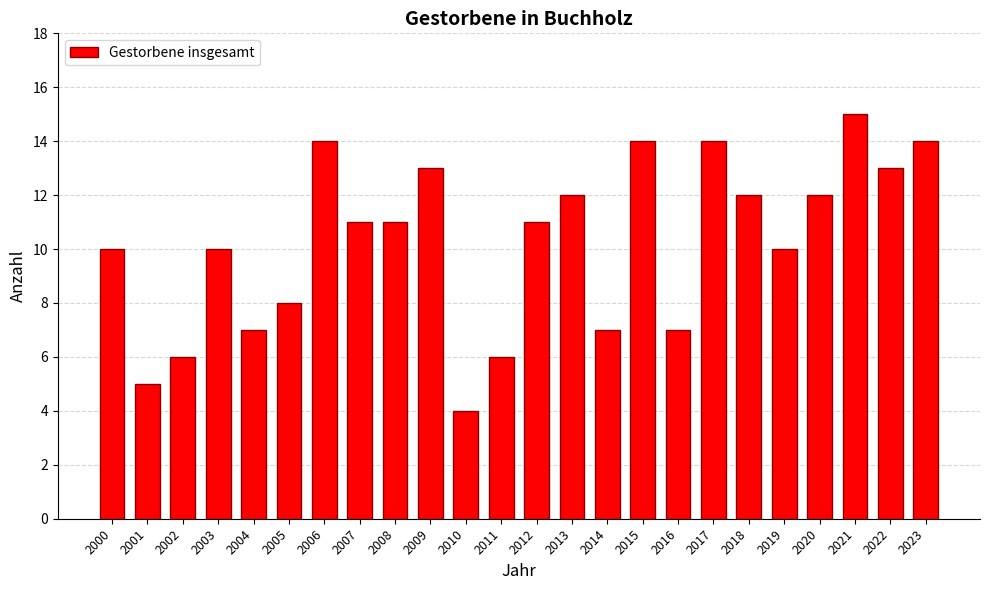

What is the difference between the values at 2018 and 2007?

1